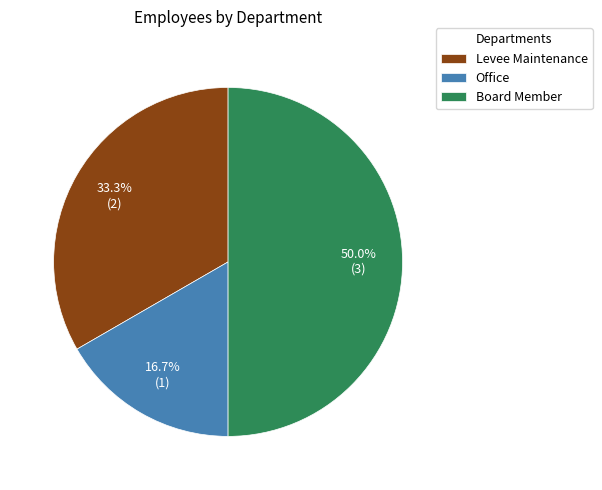

Is the sum of Board Member and Levee Maintenance greater than half?

Yes